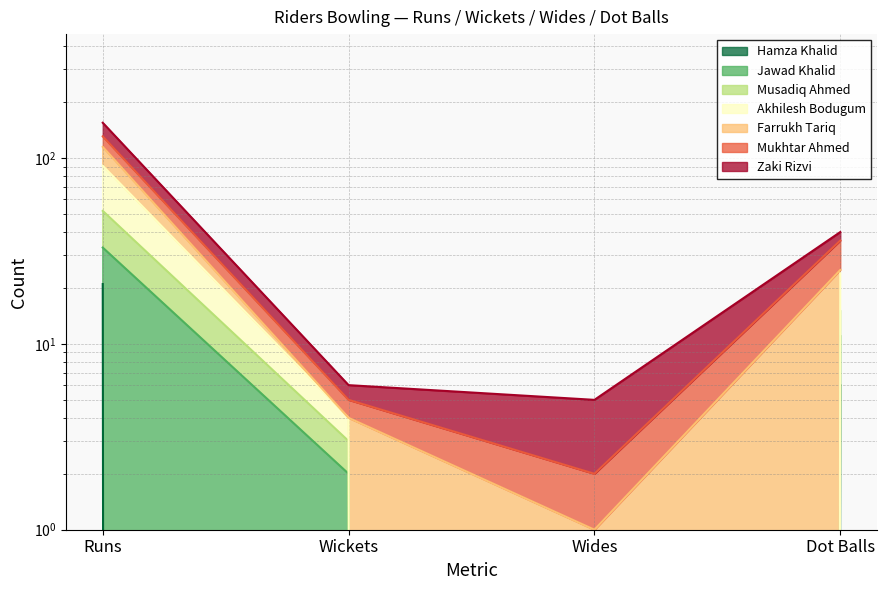

Where does the Jawad Khalid series first go above 11?

Runs